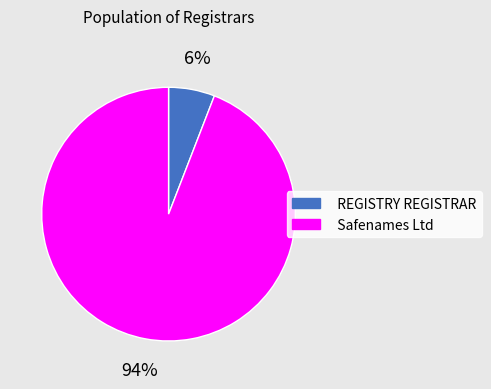

Is it true that Safenames Ltd is 81% of the pie?

False